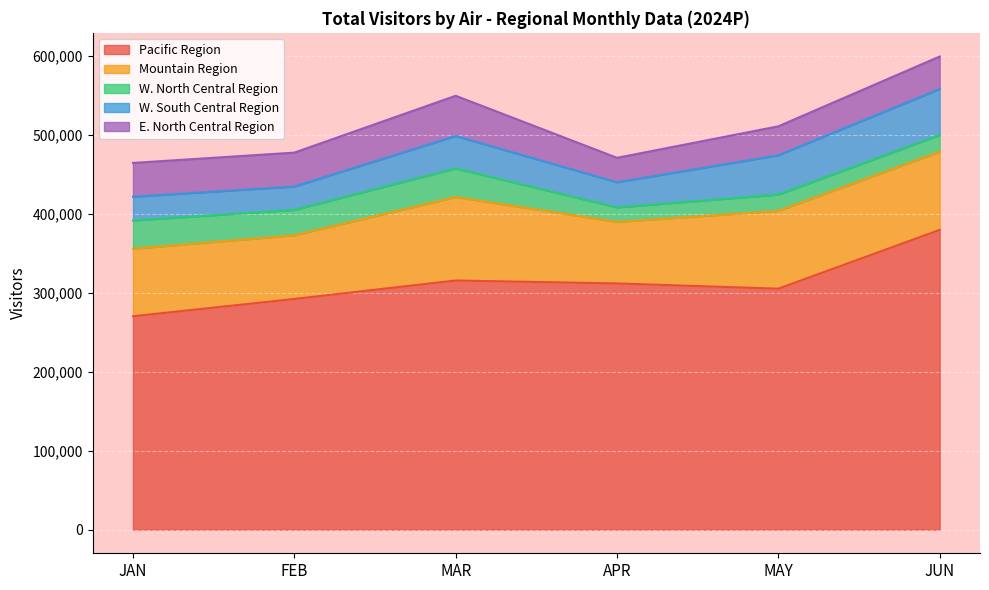

What is the difference between the maximum and second lowest values in the Pacific Region series?

87533.5